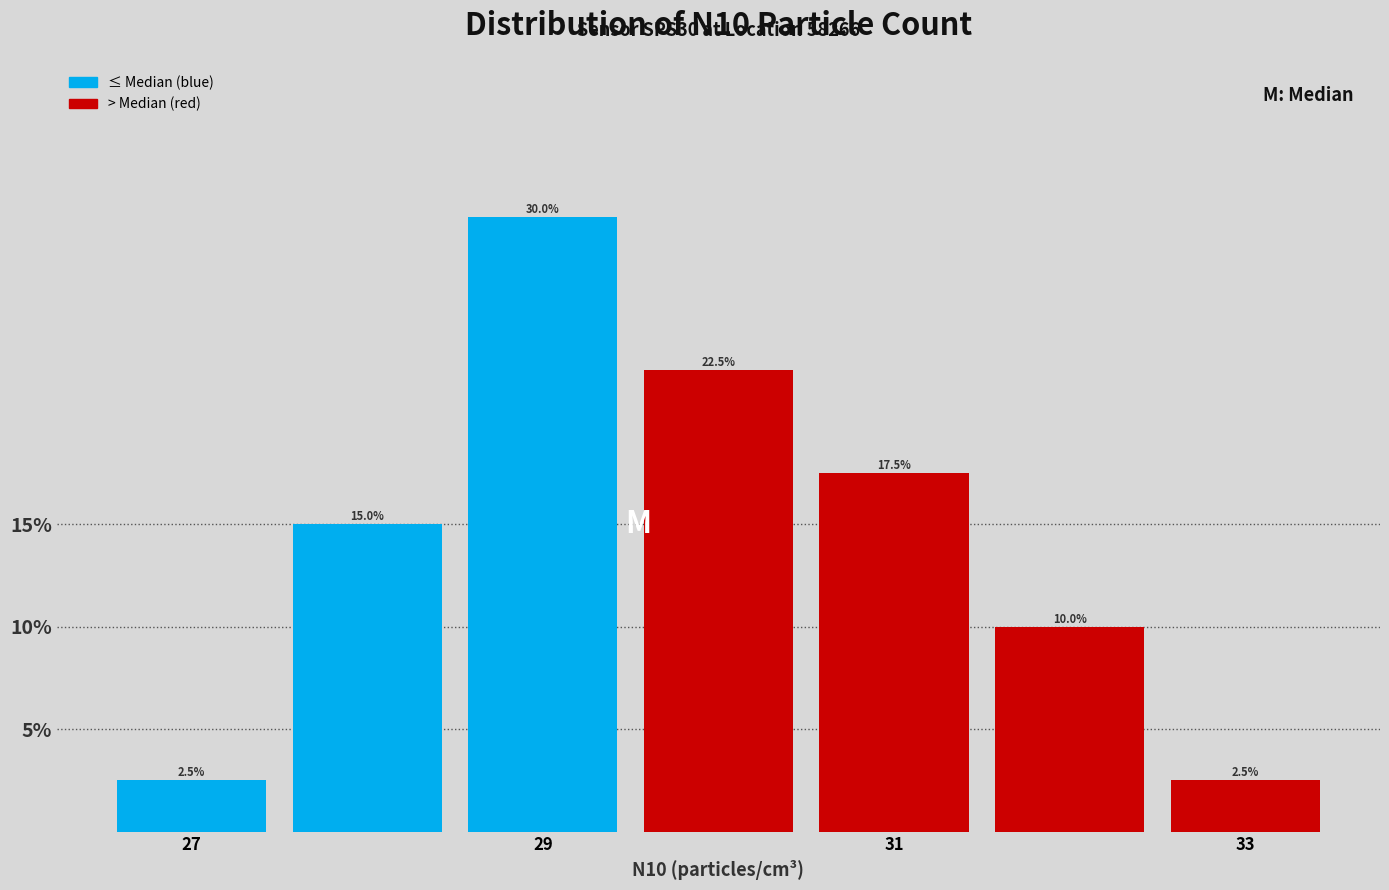

Reading left to right, transcribe this chart: for each bar, give the range it covers on the x-axis and its height. The bar edges are not printed on the chart, so give them approximately, as read against the axis.

26.5 to 27.5: 2.5
27.5 to 28.5: 15.0
28.5 to 29.5: 30.0
29.5 to 30.5: 22.5
30.5 to 31.5: 17.5
31.5 to 32.5: 10.0
32.5 to 33.5: 2.5